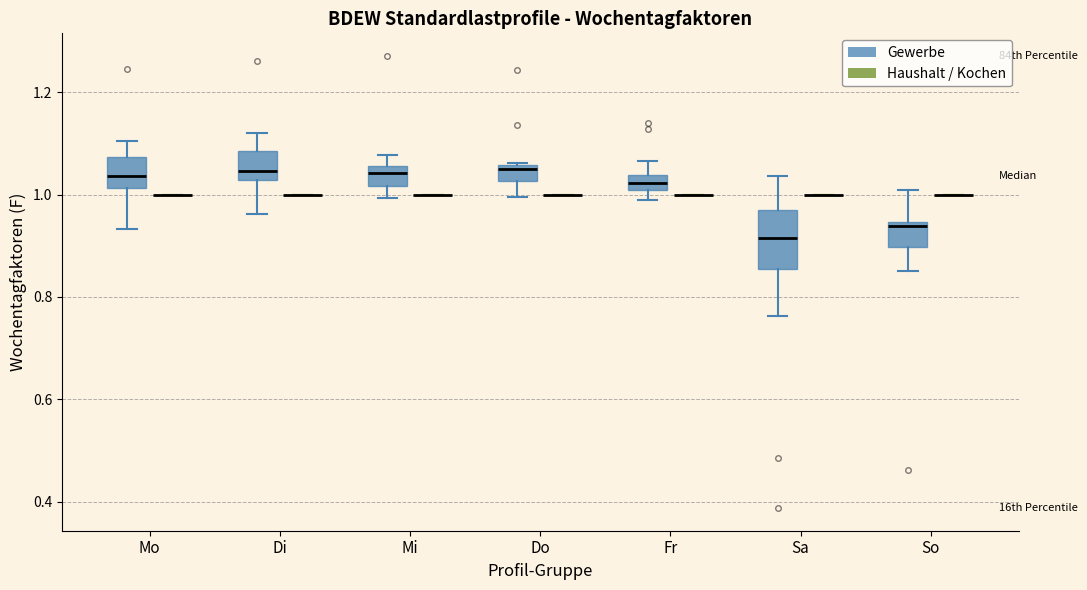

Reading left to right, transcribe this box plot: for each box, give where its median line is, the range the box spans, and where its two whiskers end, as read against the y-axis. The values are not printed on the chart, so give them approximately, as read against the axis.

Mo (Gewerbe): median 1.04, box 1.02 to 1.08, whiskers 0.94 to 1.10
Mo (Haushalt / Kochen): box collapsed to a line at 1.00, whiskers 1.00 to 1.00
Di (Gewerbe): median 1.04, box 1.02 to 1.08, whiskers 0.96 to 1.12
Di (Haushalt / Kochen): box collapsed to a line at 1.00, whiskers 1.00 to 1.00
Mi (Gewerbe): median 1.04, box 1.02 to 1.06, whiskers 1.00 to 1.08
Mi (Haushalt / Kochen): box collapsed to a line at 1.00, whiskers 1.00 to 1.00
Do (Gewerbe): median 1.04, box 1.02 to 1.06, whiskers 1.00 to 1.06
Do (Haushalt / Kochen): box collapsed to a line at 1.00, whiskers 1.00 to 1.00
Fr (Gewerbe): median 1.02, box 1.00 to 1.04, whiskers 0.98 to 1.06
Fr (Haushalt / Kochen): box collapsed to a line at 1.00, whiskers 1.00 to 1.00
Sa (Gewerbe): median 0.92, box 0.86 to 0.96, whiskers 0.76 to 1.04
Sa (Haushalt / Kochen): box collapsed to a line at 1.00, whiskers 1.00 to 1.00
So (Gewerbe): median 0.94 (just below the box's upper edge), box 0.90 to 0.94, whiskers 0.86 to 1.00
So (Haushalt / Kochen): box collapsed to a line at 1.00, whiskers 1.00 to 1.00